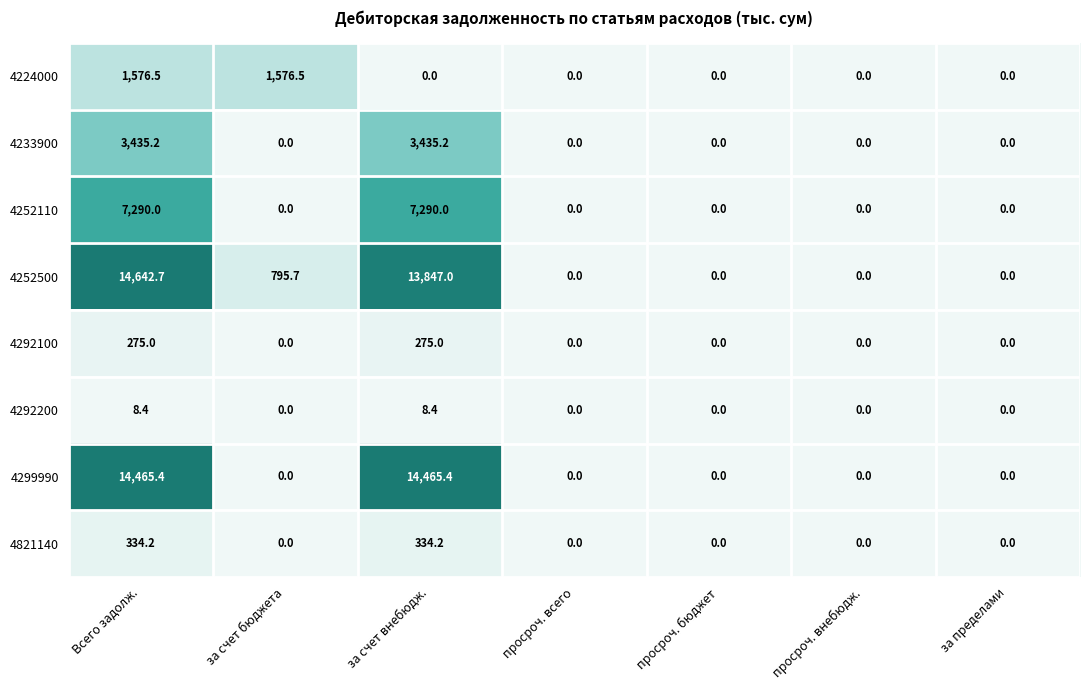

List the series in order of their peak value, lowest first.

4292200, 4292100, 4821140, 4224000, 4233900, 4252110, 4299990, 4252500